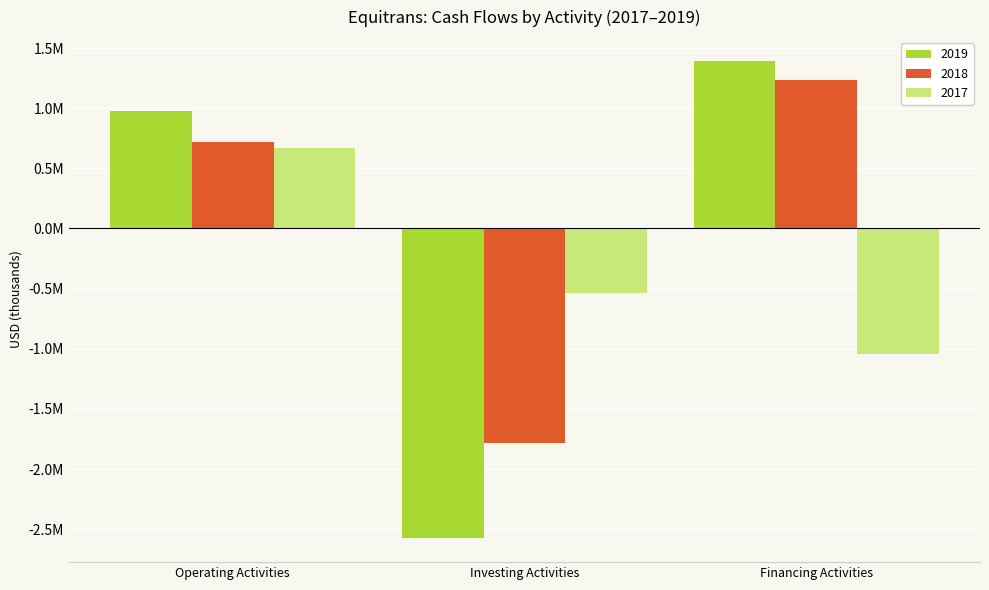

What position from the left is Financing Activities?

3